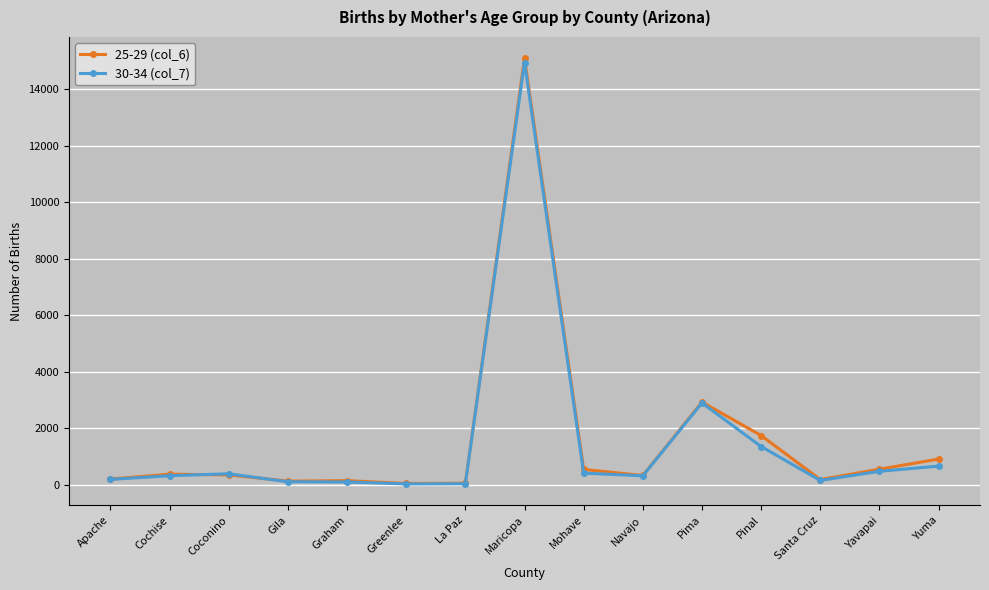

Which category has the highest value across all series?

Maricopa